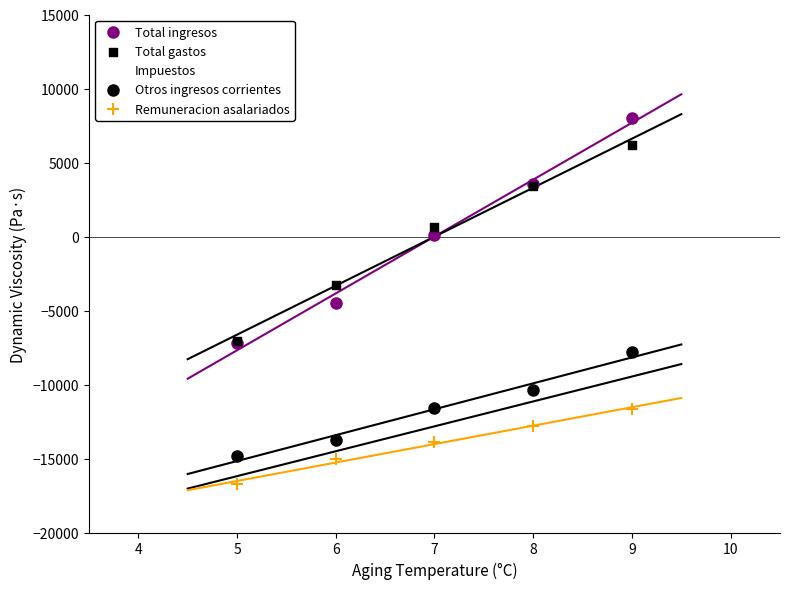

What are all the series names shown in the legend?

Total ingresos, Total gastos, Impuestos, Otros ingresos corrientes, Remuneracion asalariados